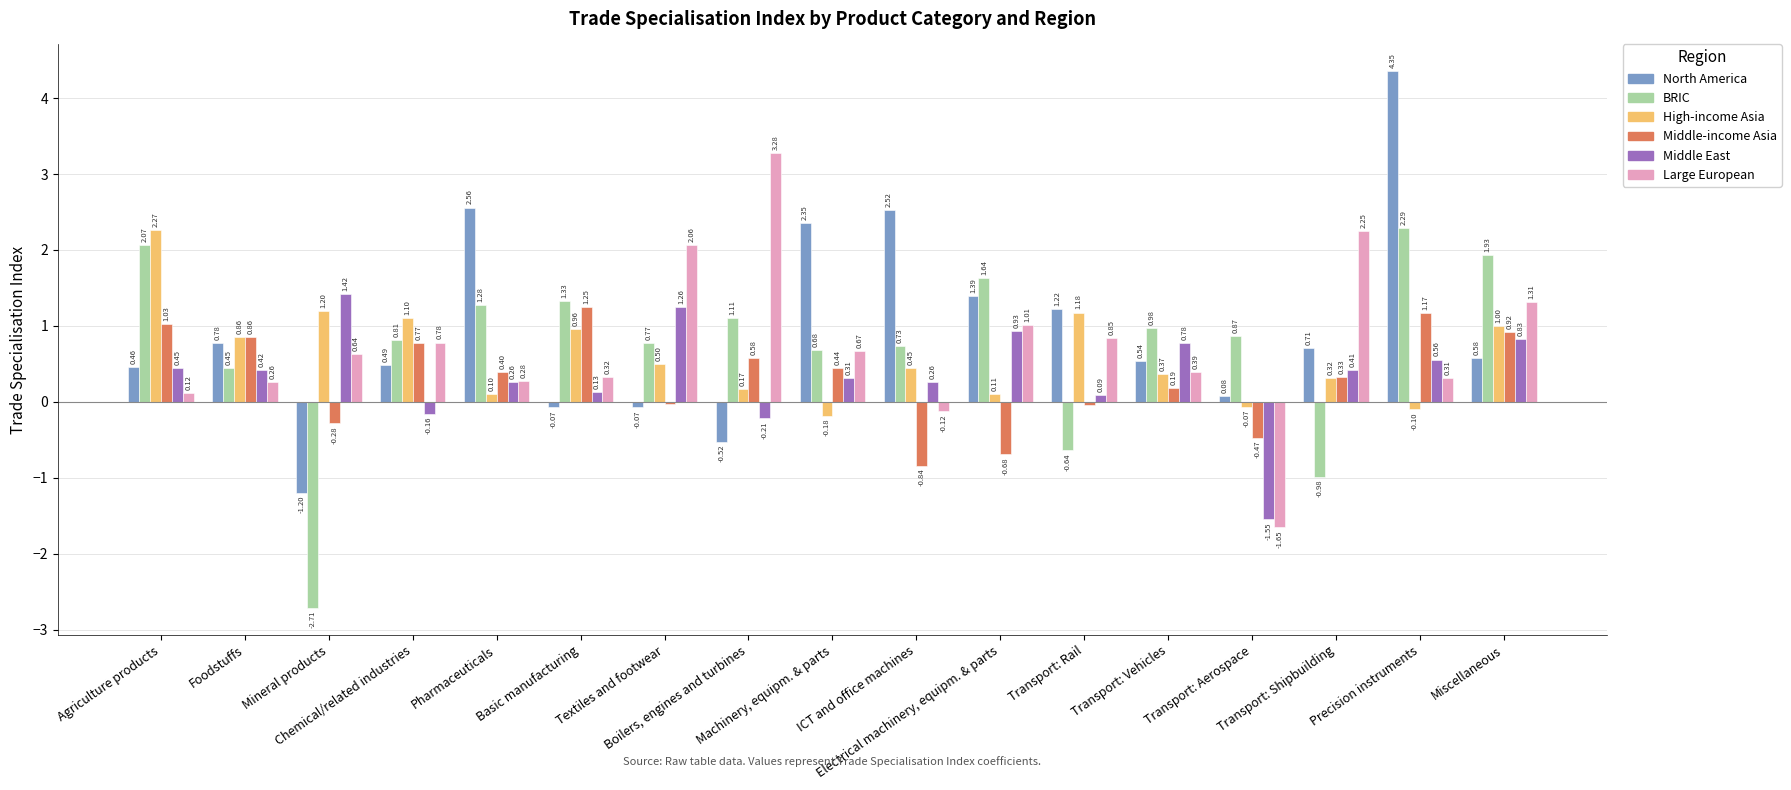

List the series in order of their peak value, highest first.

North America, Large European, BRIC, High-income Asia, Middle East, Middle-income Asia